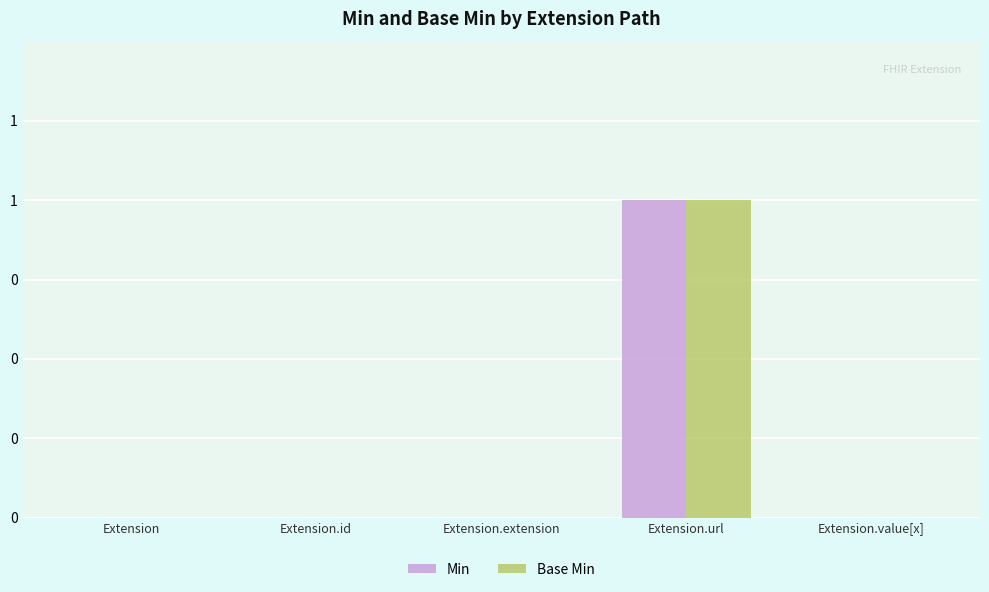

Are the bars horizontal?

No